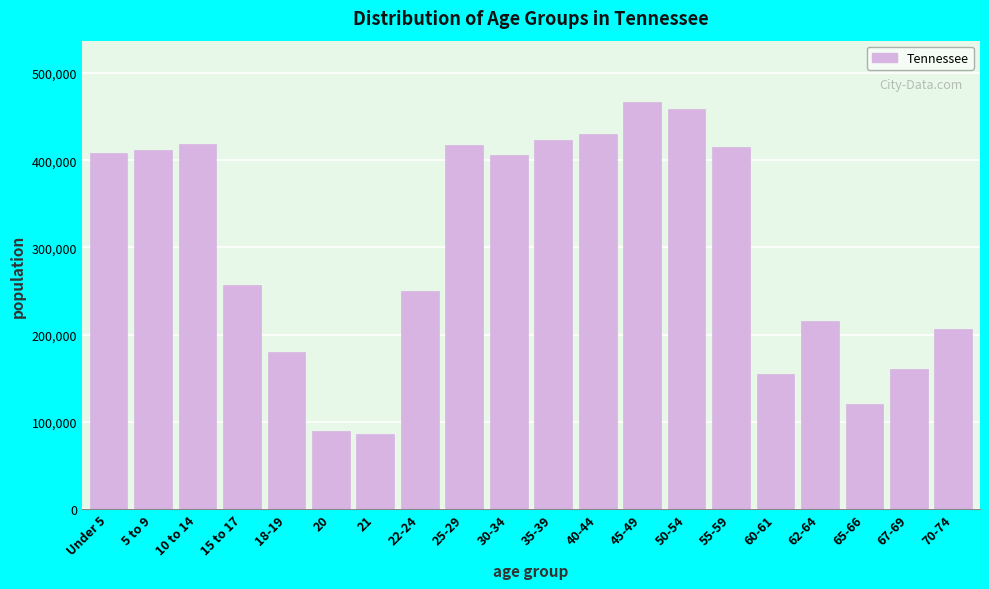

What is the value of the 10th bar from the left?

406314